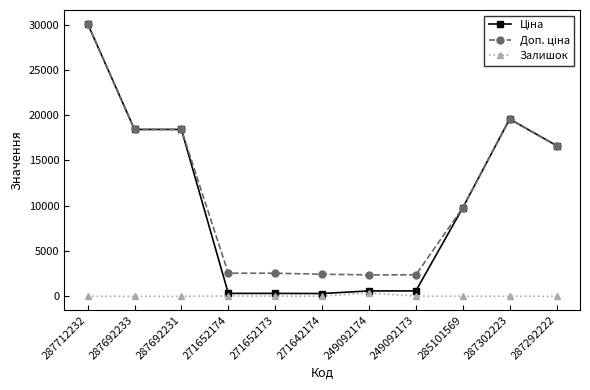

At which category is the sum across all series the highest?

287712232